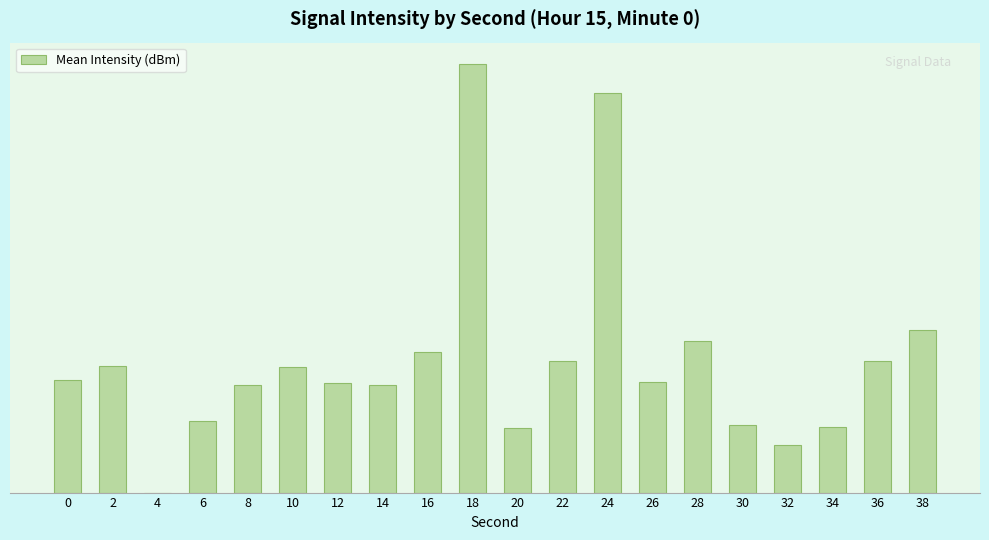

Reading left to right, what are all the values shown in this chart?

4.1	4.7	0.0	2.6	3.9	4.6	4.0	4.0	5.1	15.7	2.4	4.8	14.7	4.0	5.6	2.5	1.7	2.4	4.8	6.0